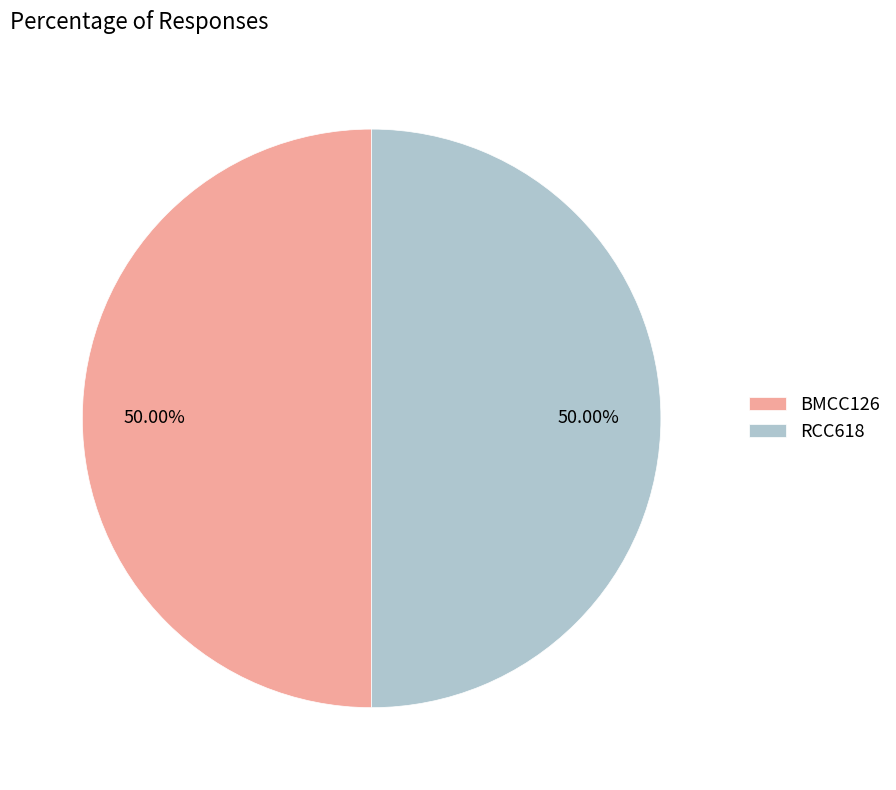

To the nearest percent, what percentage of the pie is BMCC126?

50%